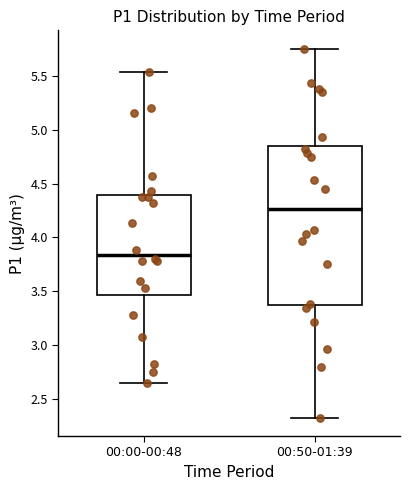

Where does the median line of the box for 00:50-01:39 sit on the y-axis? The values are not printed on the chart, so give them approximately, as read against the axis.

4.25